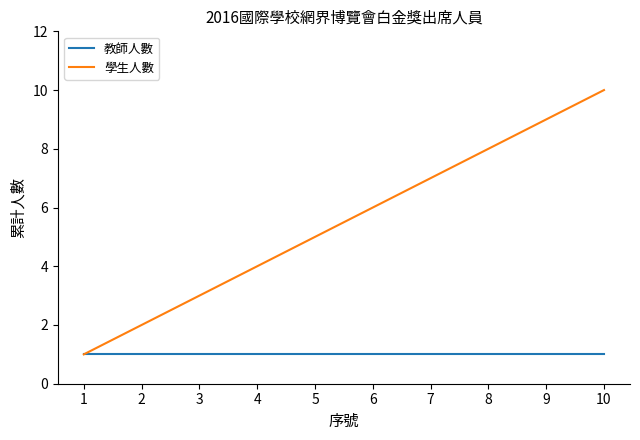

What is the greatest value displayed?

10